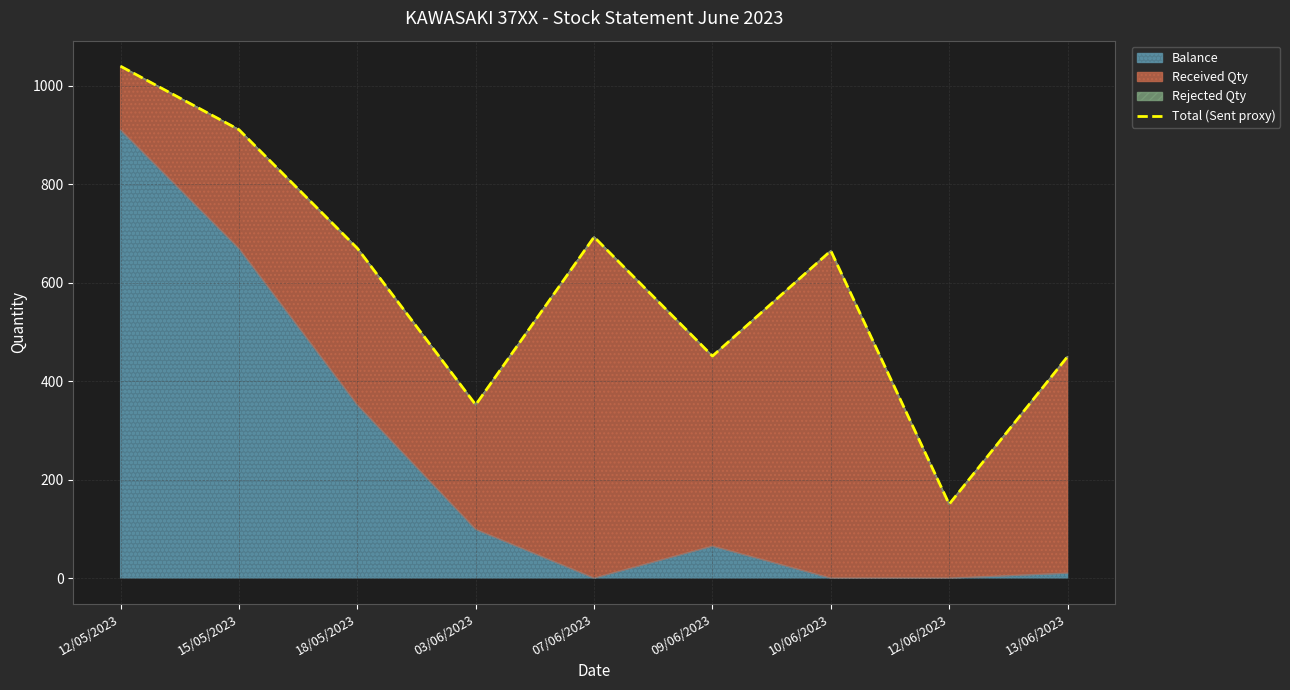

Which label corresponds to the smallest value in the chart?

12/06/2023